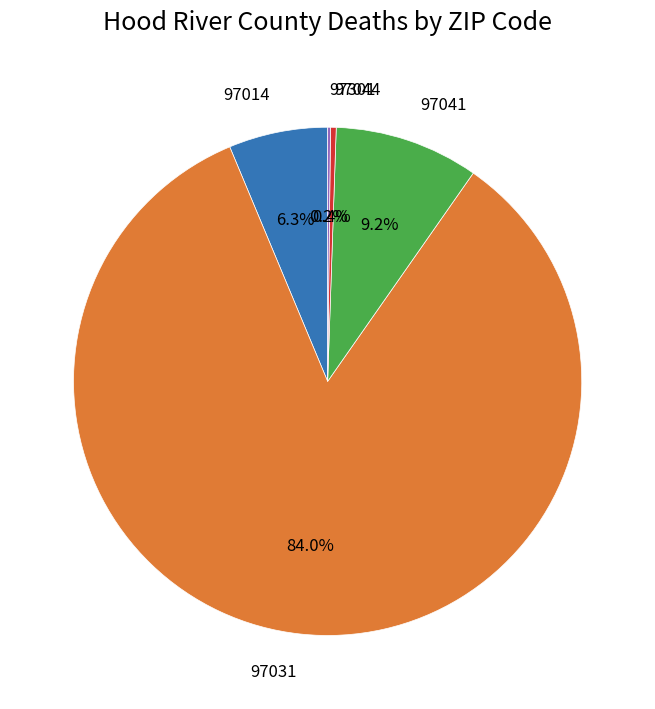

Does any single category account for the majority?

Yes